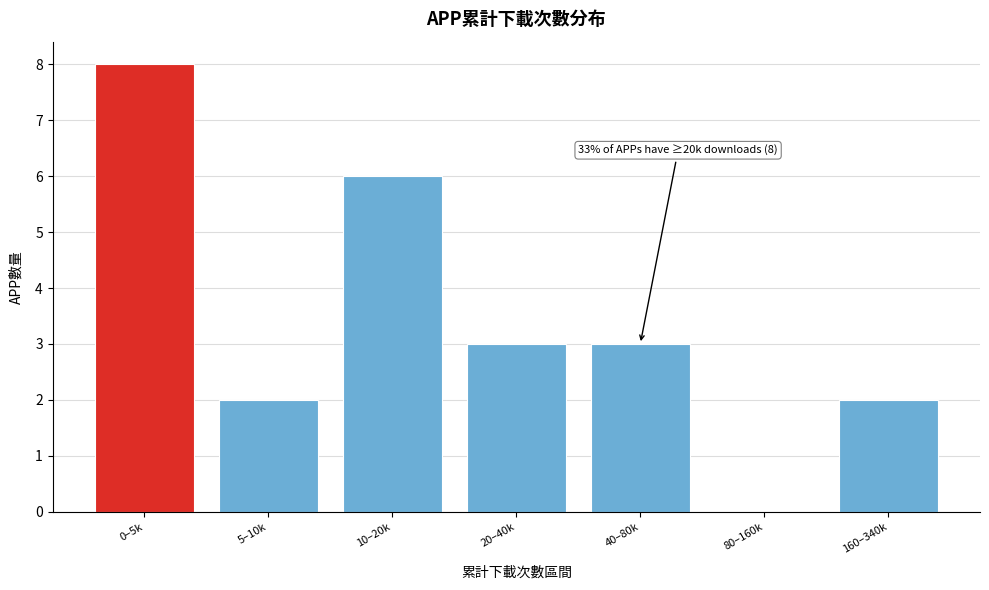

Reading left to right, what are all the values shown in this chart?

0–5k=8	5–10k=2	10–20k=6	20–40k=3	40–80k=3	80–160k=0	160–340k=2